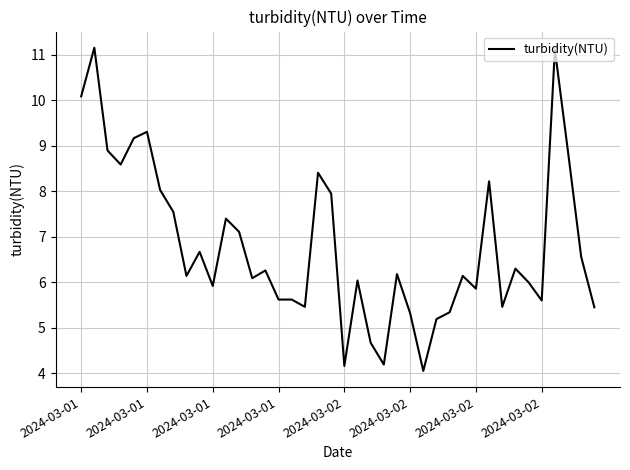

What is the maximum value shown in the chart?

11.2